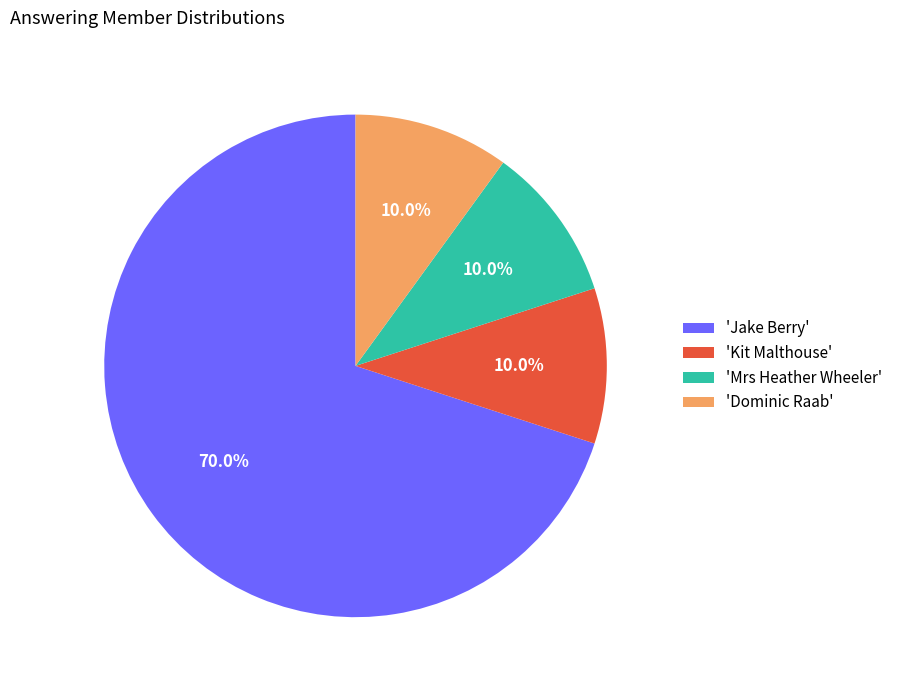

What is the majority slice?

'Jake Berry'